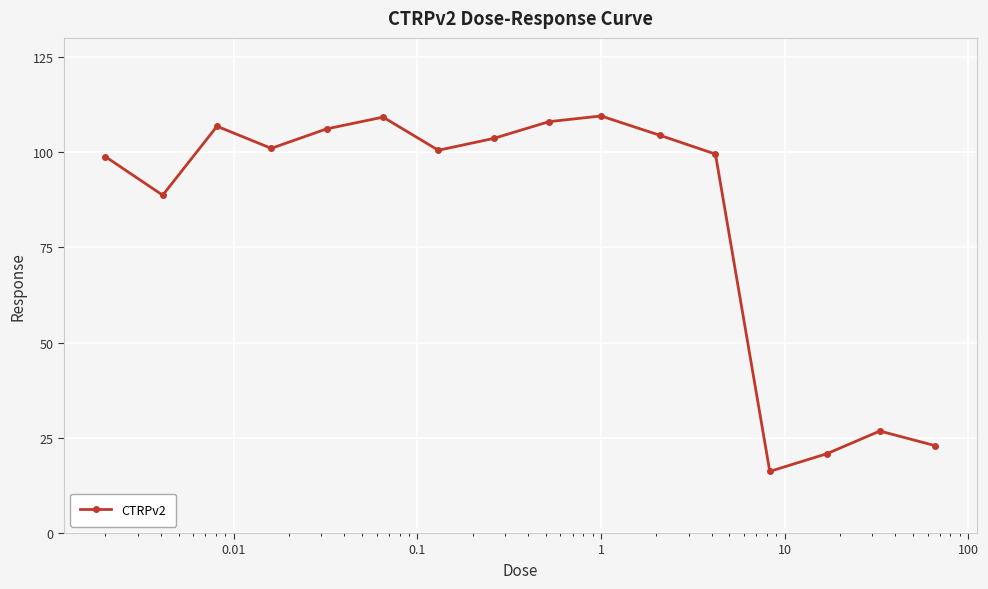

What is the sum of all values?

1322.8